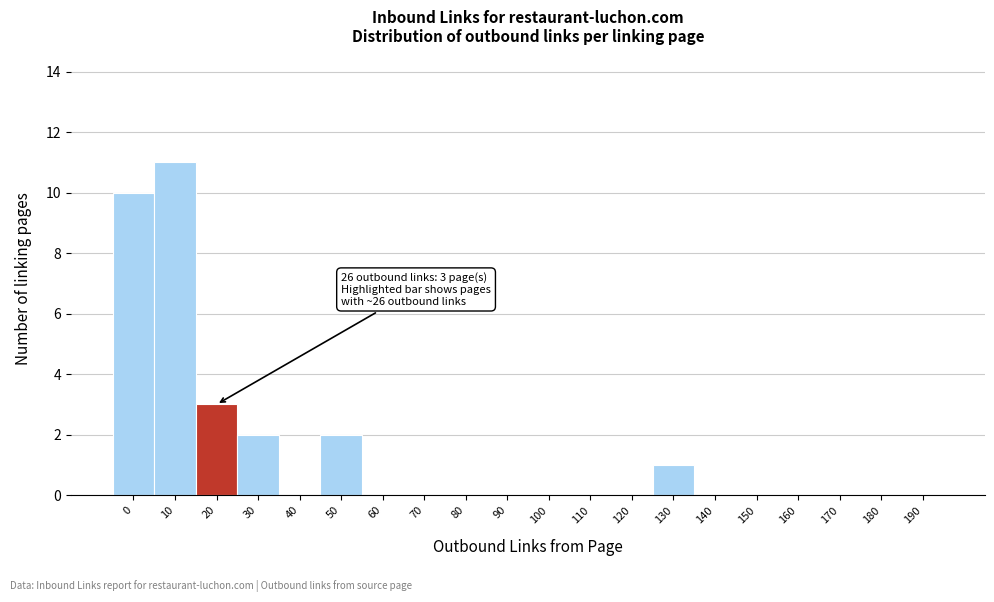

Reading left to right, extract all data points from this chart.

0=10	10=11	20=3	30=2	40=0	50=2	60=0	70=0	80=0	90=0	100=0	110=0	120=0	130=1	140=0	150=0	160=0	170=0	180=0	190=0